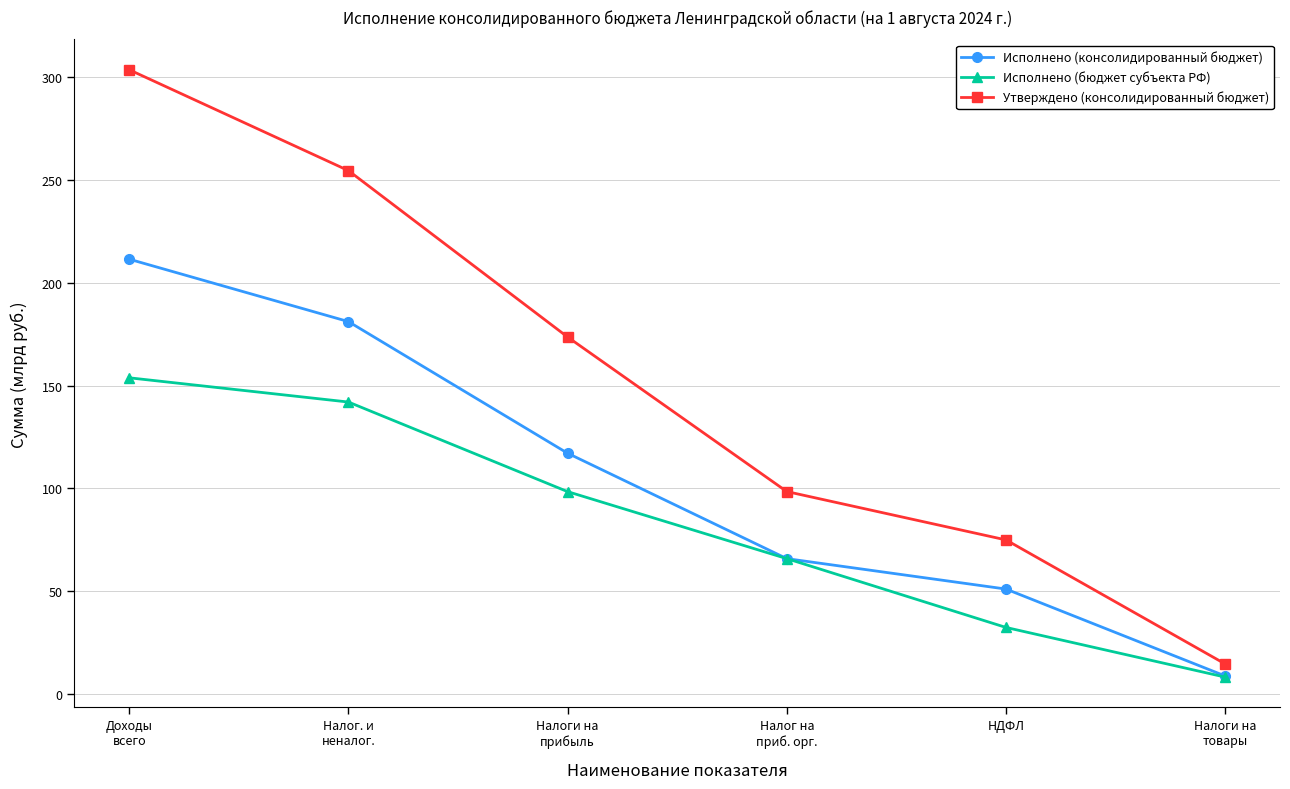

The value of Исполнено (консолидированный бюджет) at Доходы
всего is 88.0. True or false?

False